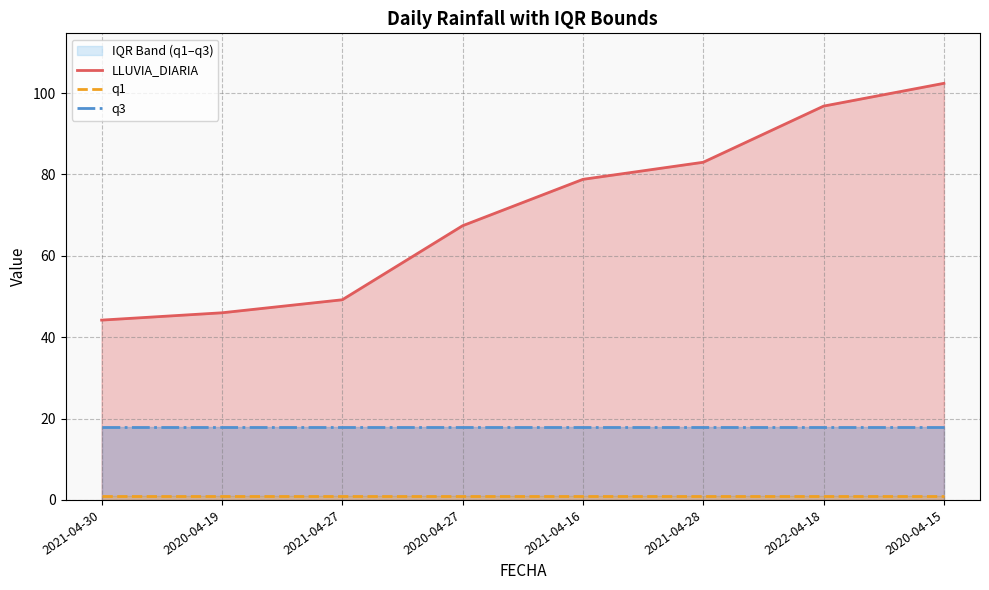

What are all the series names shown in the legend?

LLUVIA_DIARIA, q1, q3